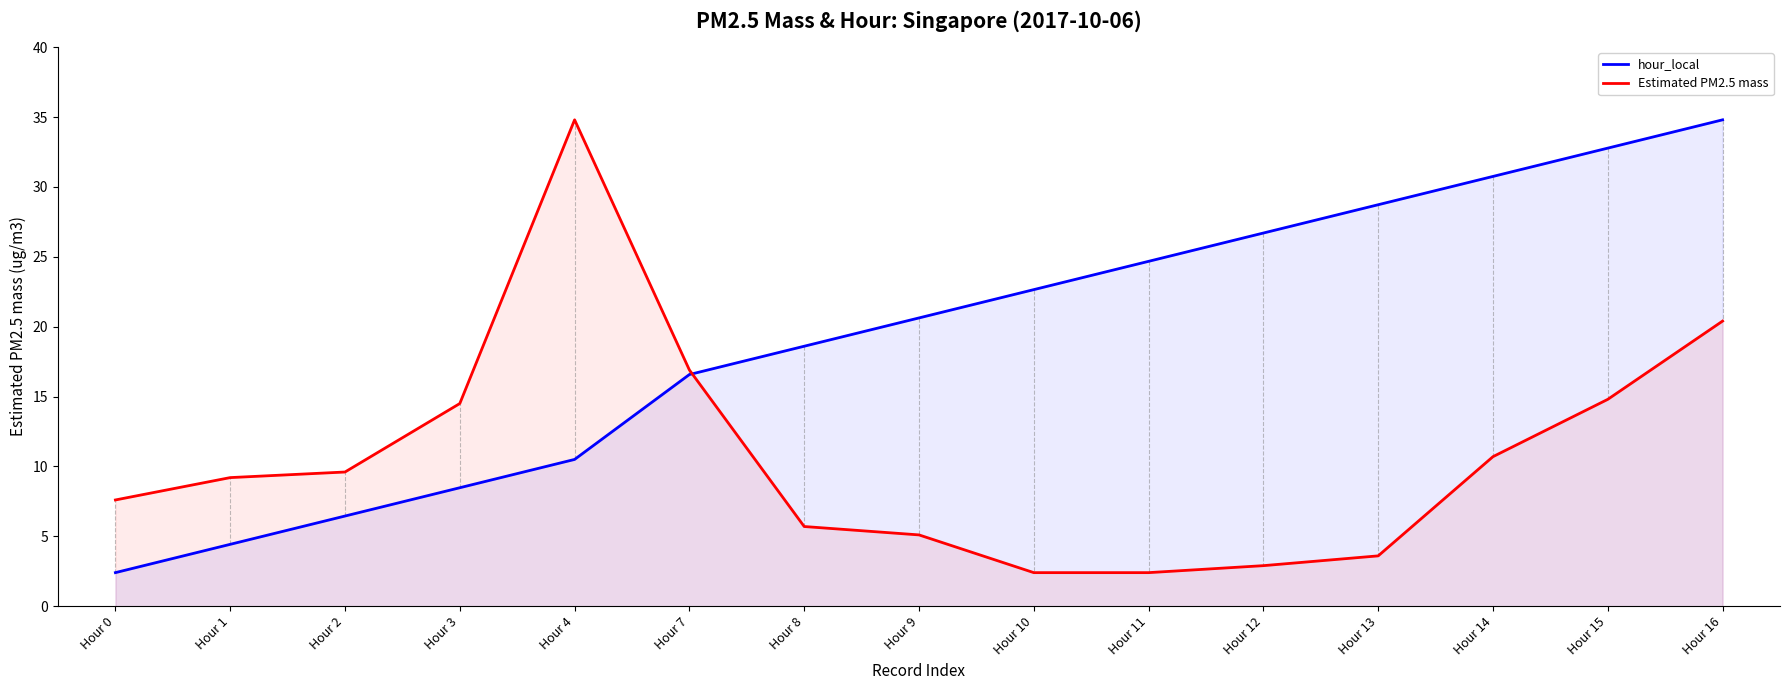

How many intersections are there between Estimated PM2.5 mass and hour_local?

1